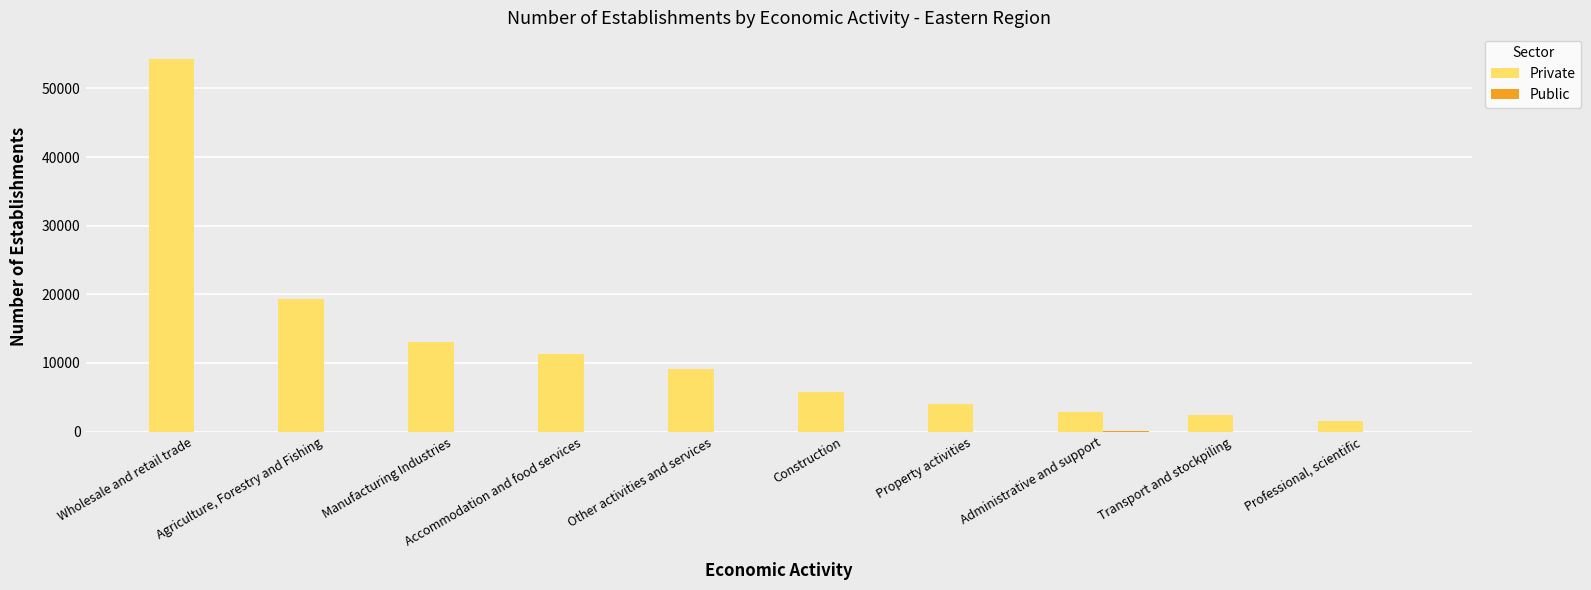

The Private series shows 3187 at Construction. True or false?

False